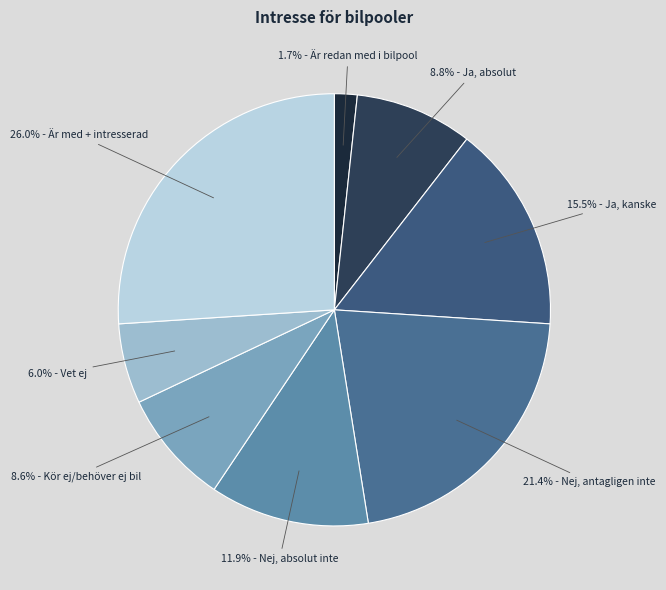

To the nearest percent, what is the average slice percentage?

12%